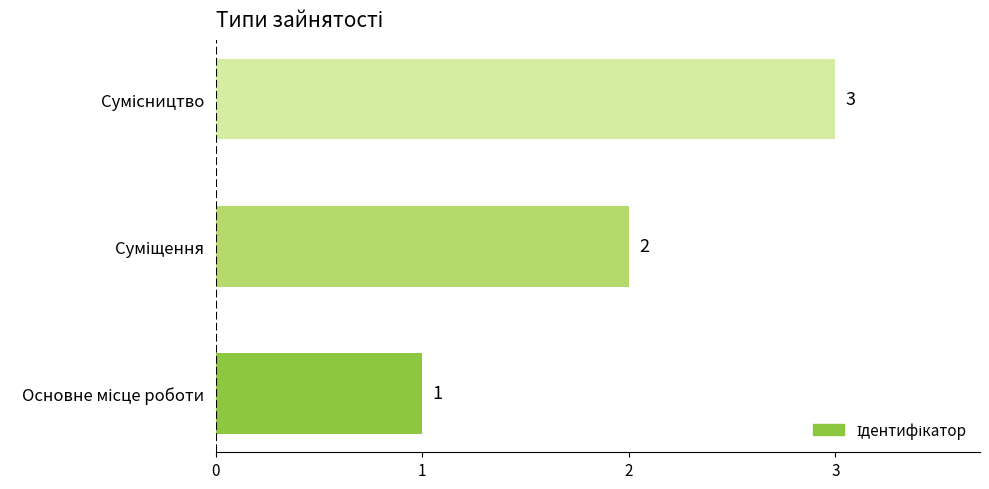

What is the sum of all values?

6